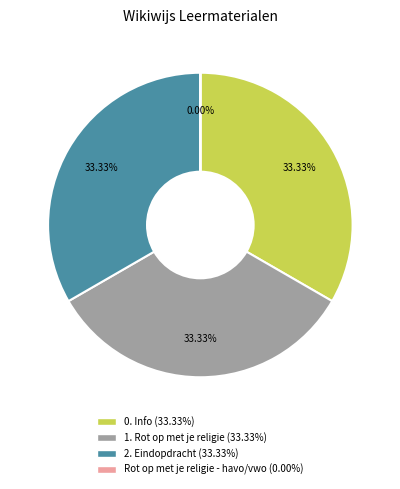

The Rot op met je religie - havo/vwo slice represents 10% of the pie. True or false?

False